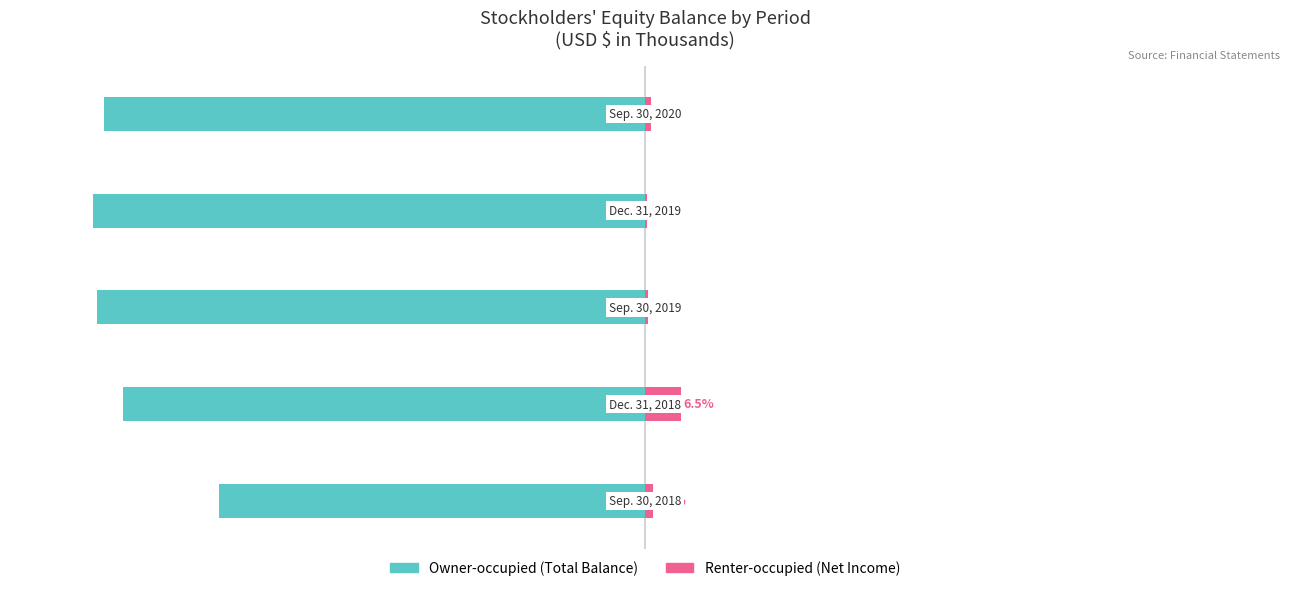

Reading right to left, what are all the values shown in this chart?

Owner-occupied (Total Balance): 4=-98.0	3=-100.0	2=-99.3	1=-94.5	0=-77.2
Renter-occupied (Net Income): 4=1.0	3=0.4	2=0.5	1=6.5	0=1.4